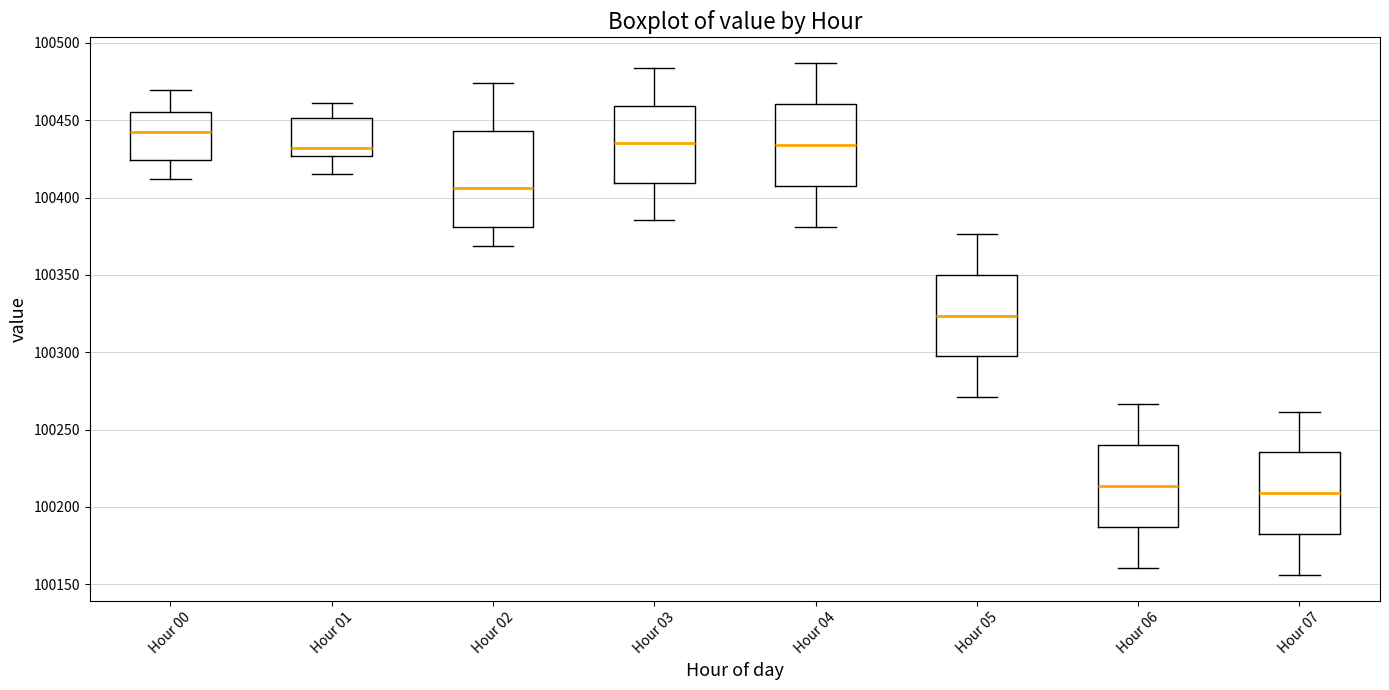

Reading left to right, transcribe this box plot: for each box, give where its median line is, the range the box spans, and where its two whiskers end, as read against the y-axis. The values are not printed on the chart, so give them approximately, as read against the axis.

Hour 00: median 100440, box 100425 to 100455, whiskers 100410 to 100470
Hour 01: median 100430, box 100425 to 100450, whiskers 100415 to 100460
Hour 02: median 100405, box 100380 to 100445, whiskers 100370 to 100475
Hour 03: median 100435, box 100410 to 100460, whiskers 100385 to 100485
Hour 04: median 100435, box 100410 to 100460, whiskers 100380 to 100485
Hour 05: median 100325, box 100295 to 100350, whiskers 100270 to 100375
Hour 06: median 100215, box 100185 to 100240, whiskers 100160 to 100265
Hour 07: median 100210, box 100180 to 100235, whiskers 100155 to 100260